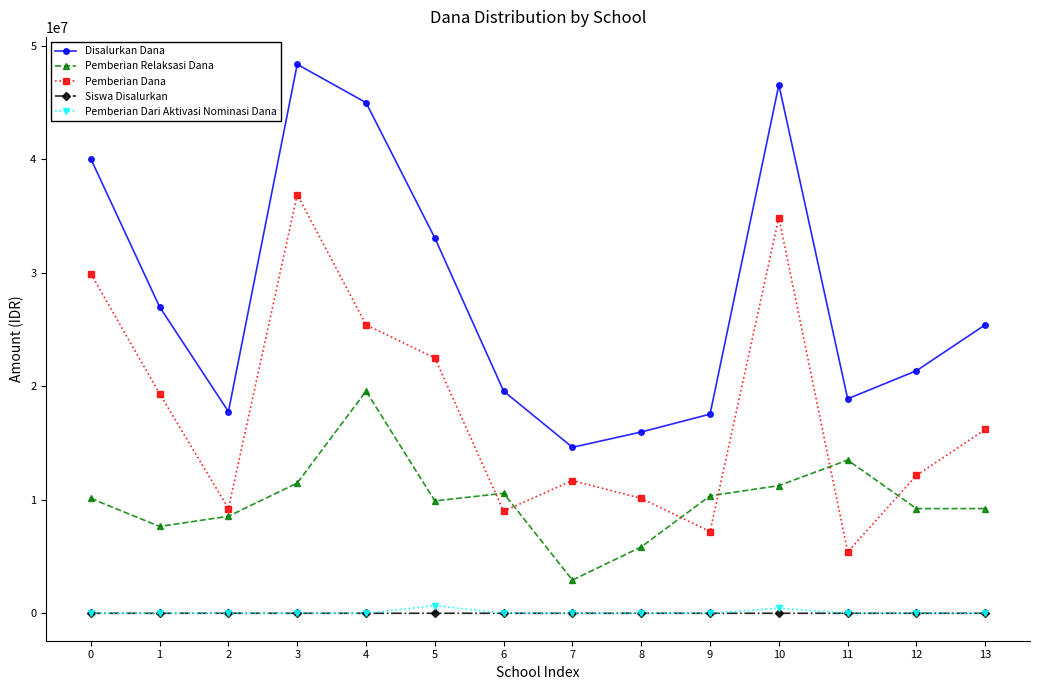

What is the greatest value displayed?

48375000